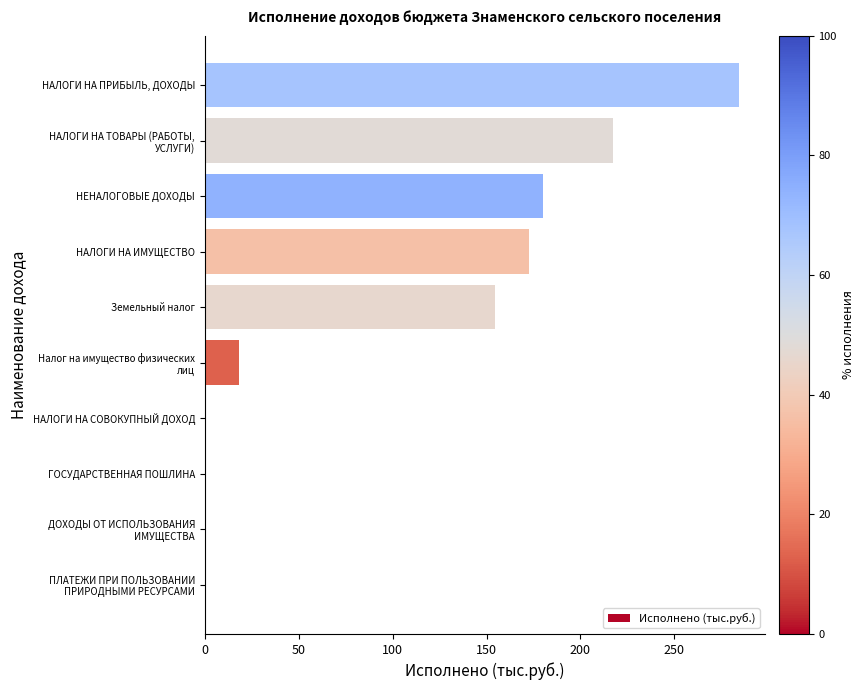

At which category does the chart reach its peak across all series?

НАЛОГИ НА ПРИБЫЛЬ, ДОХОДЫ